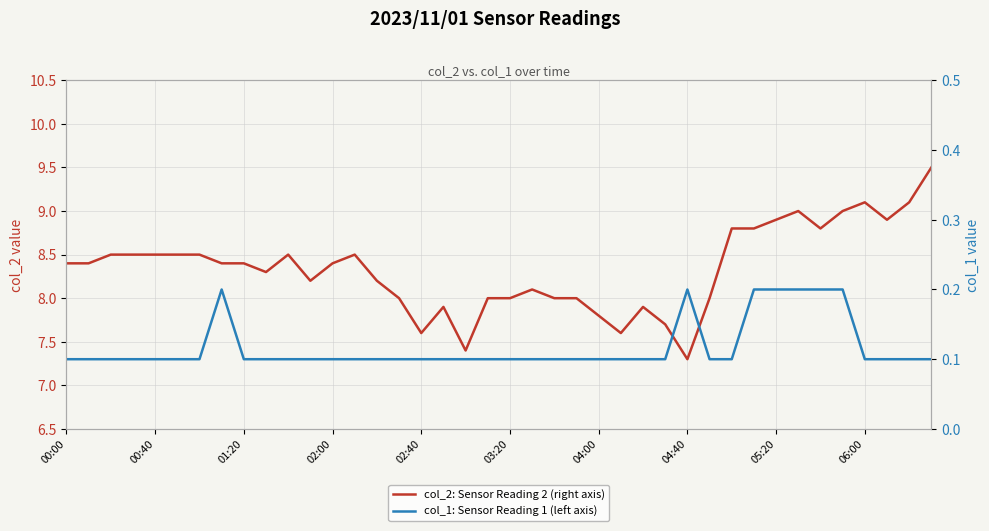

Which series has the widest spread of values?

col_2: Sensor Reading 2 (right axis)